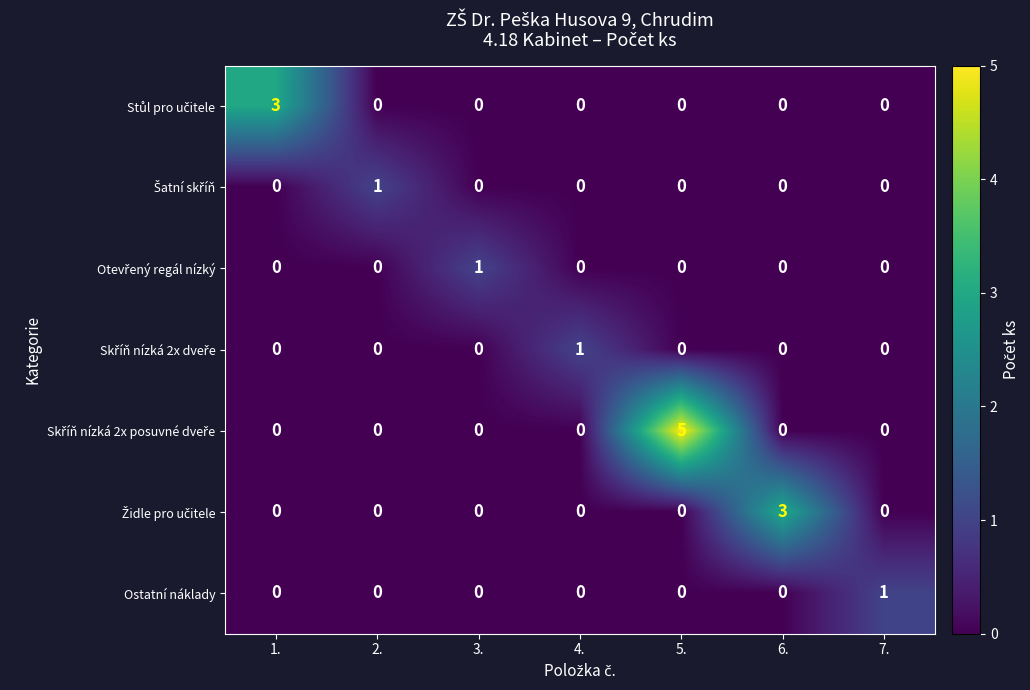

At which category does the chart reach its peak across all series?

5.